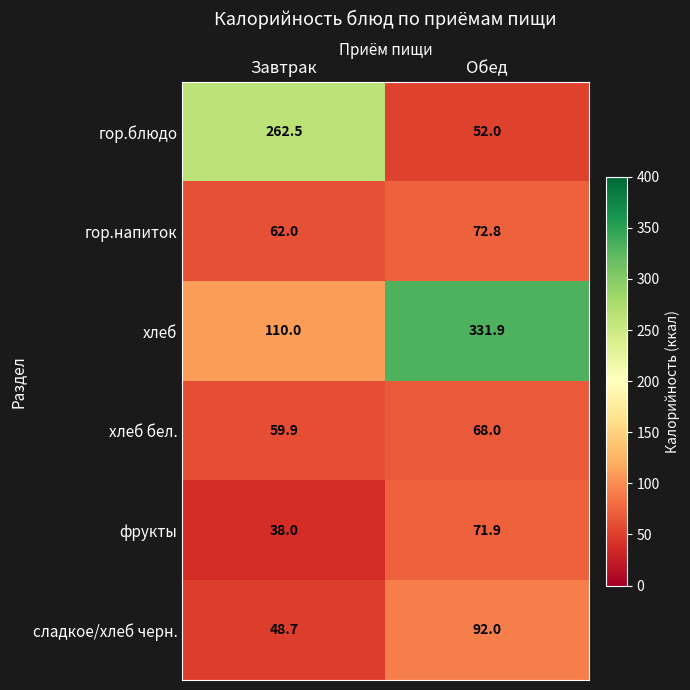

How many data points does each series have?

2